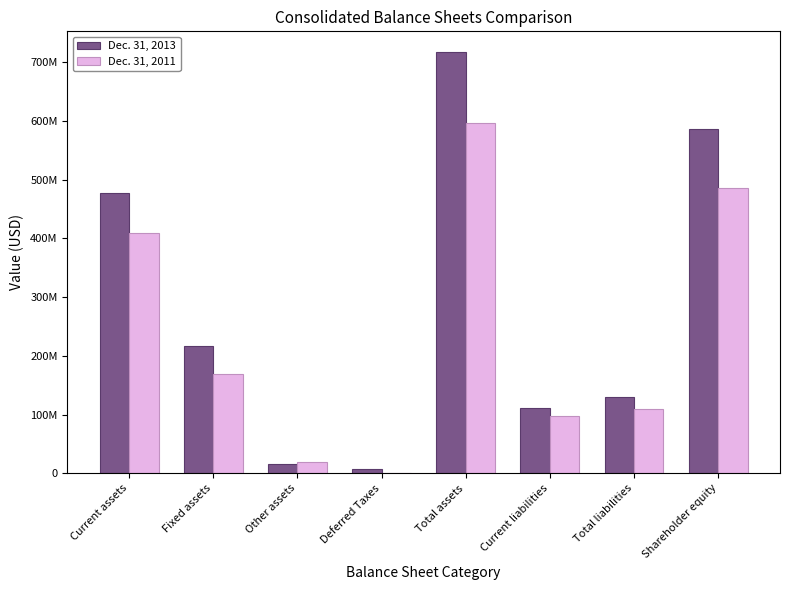

Reading right to left, extract all data points from this chart.

Dec. 31, 2013: Shareholder equity=586244809	Total liabilities=130231196	Current liabilities=111718919	Total assets=716476005	Deferred Taxes=6897379	Other assets=15317332	Fixed assets=216435051	Current assets=477826243
Dec. 31, 2011: Shareholder equity=485940143	Total liabilities=110161795	Current liabilities=97597758	Total assets=596101938	Deferred Taxes=0	Other assets=18709864	Fixed assets=168459995	Current assets=408932079